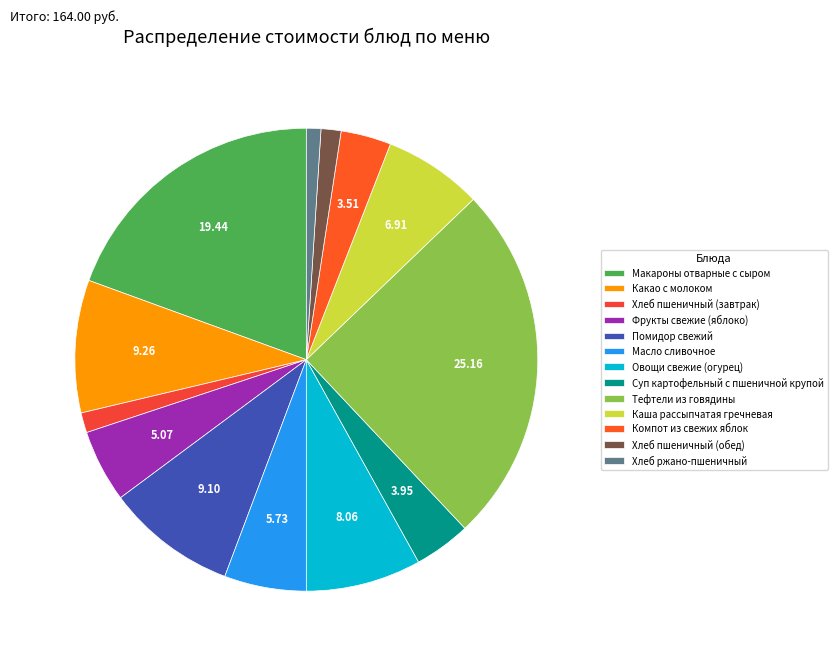

Is Масло сливочное the majority of the pie?

No